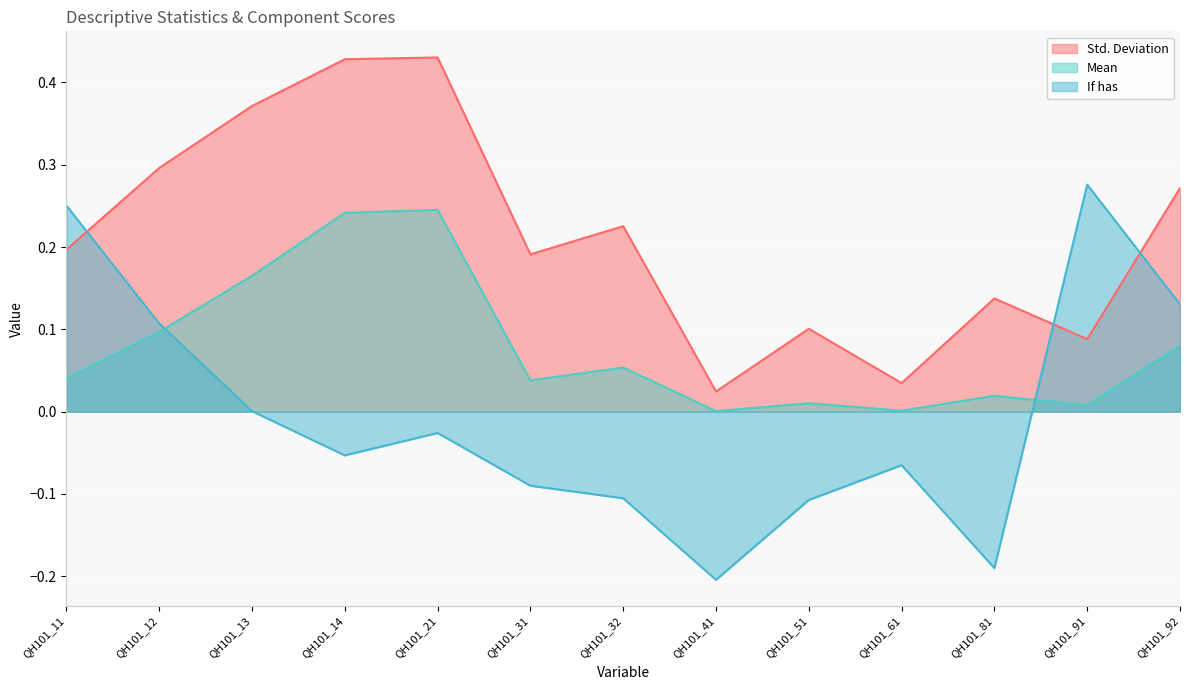

Where is the first local maximum for Std. Deviation?

QH101_21